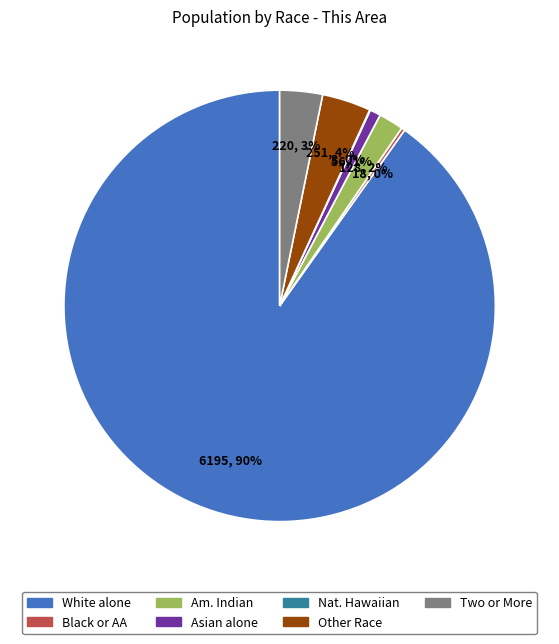

To the nearest percent, what is the difference between the largest and smallest slice percentages?

90%